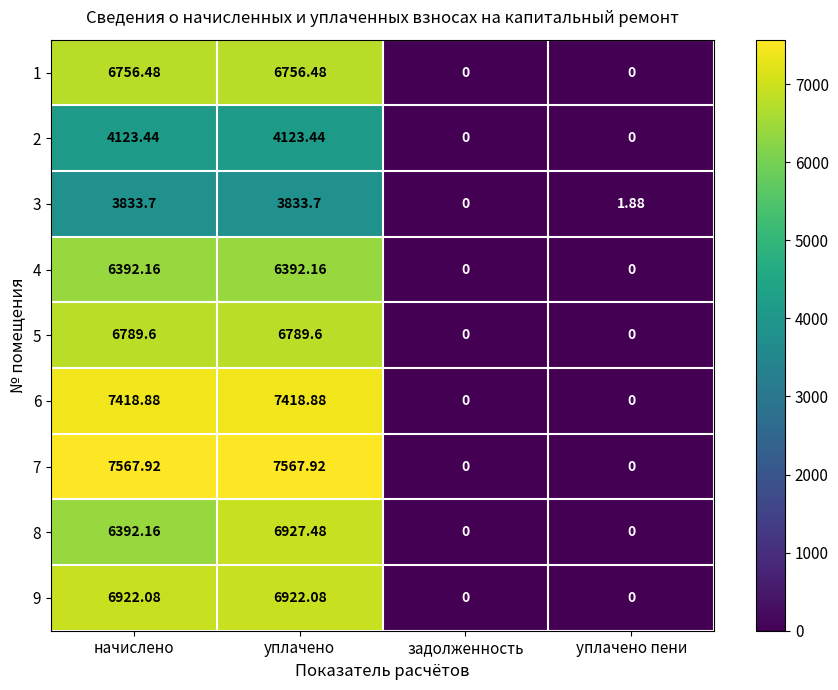

At which category is the sum across all series the highest?

уплачено